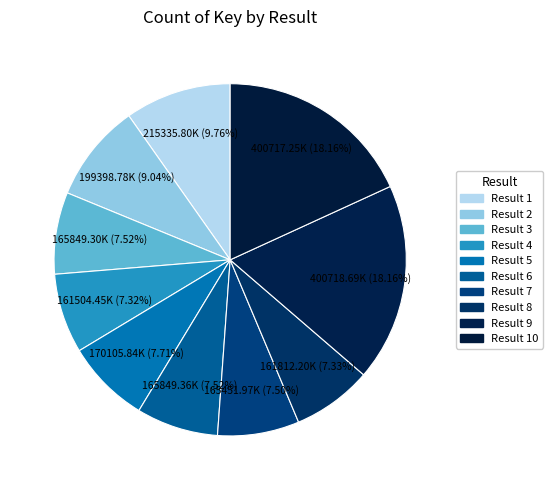

Which category has the smallest portion of the pie?

4